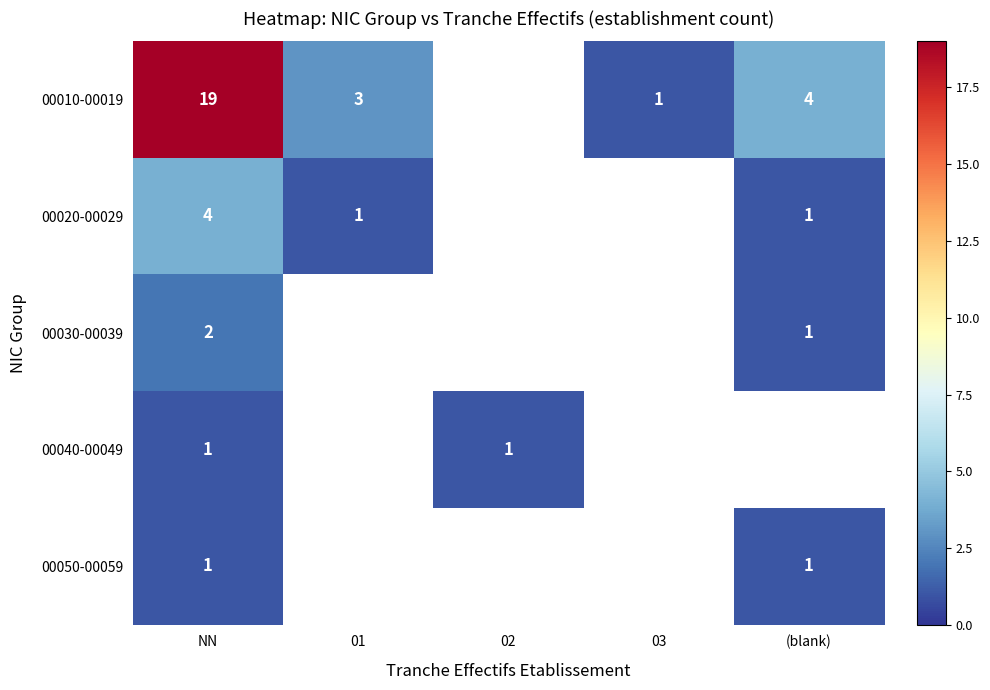

Count the number of categories in the chart.

5